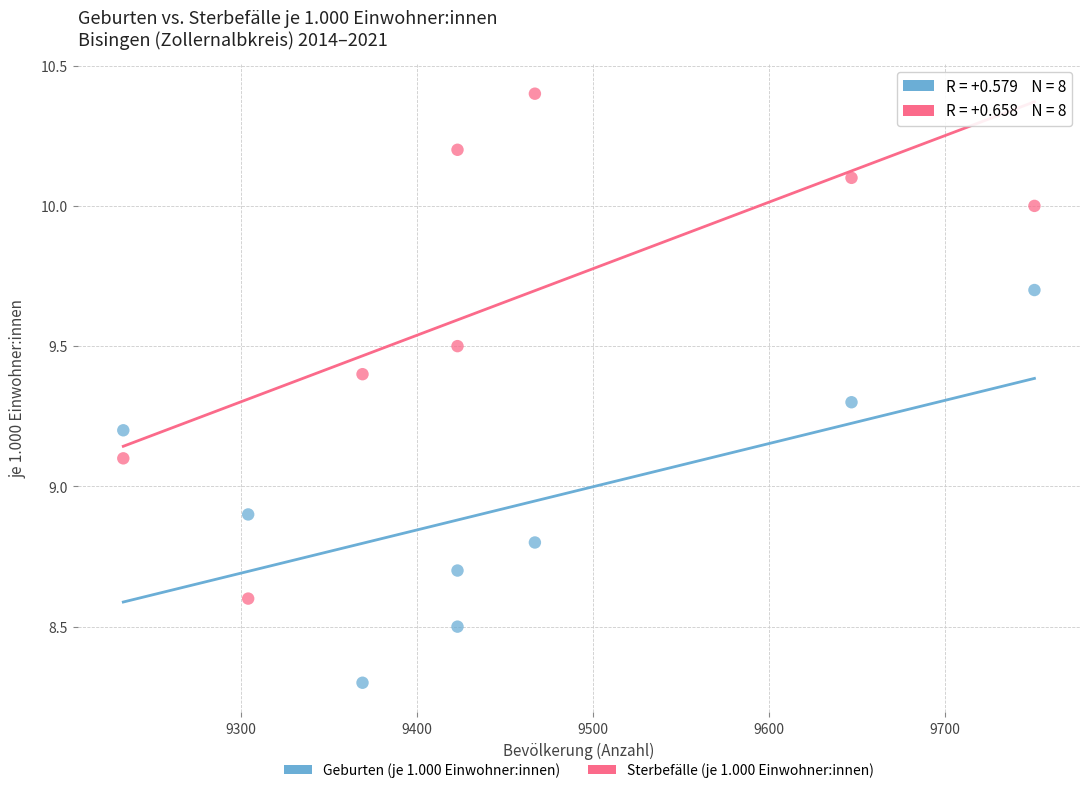

Across all data points, what is the range of X values (max minus min)?

518.0